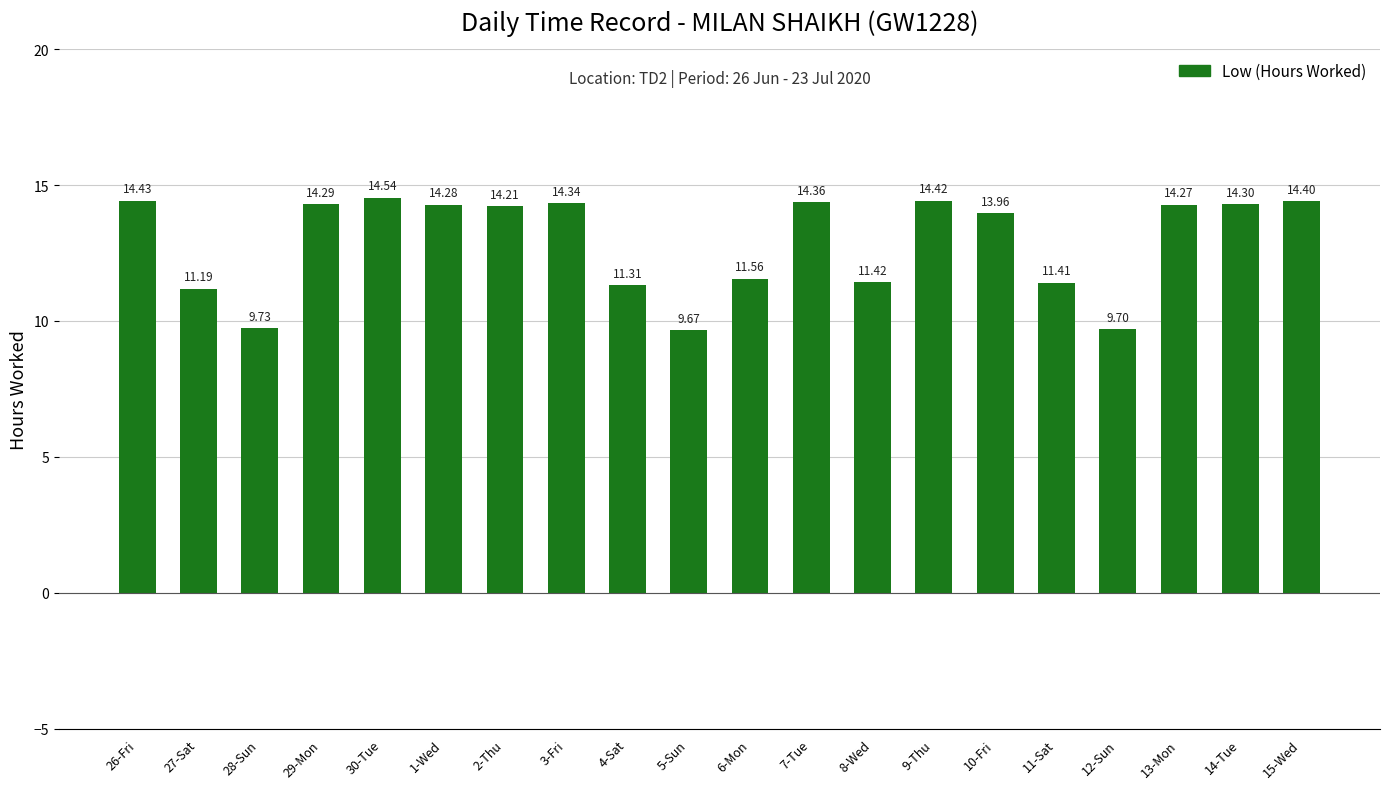

The chart shows a value of 18.7 at 13-Mon. True or false?

False